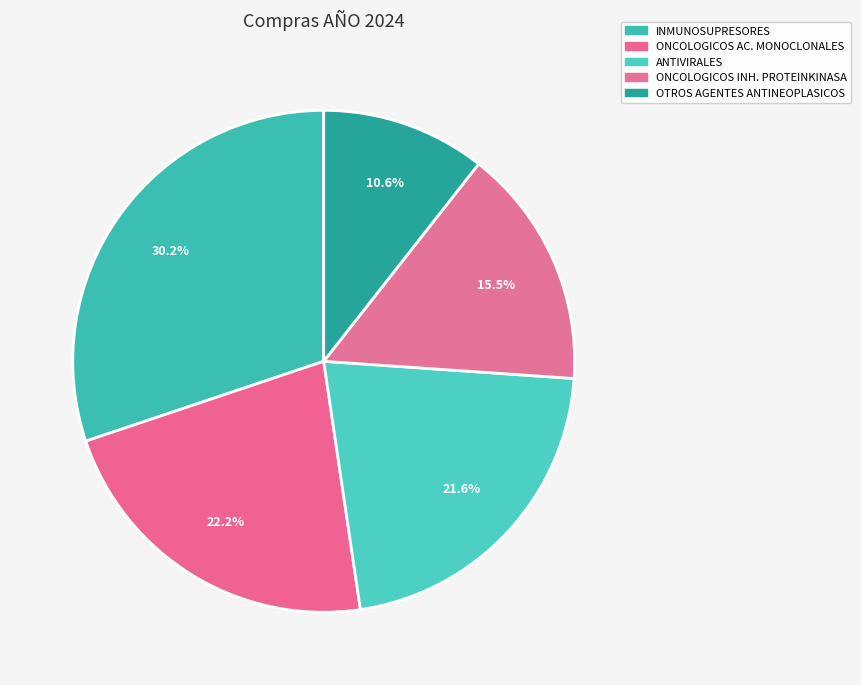

Count the number of slices in the pie.

5